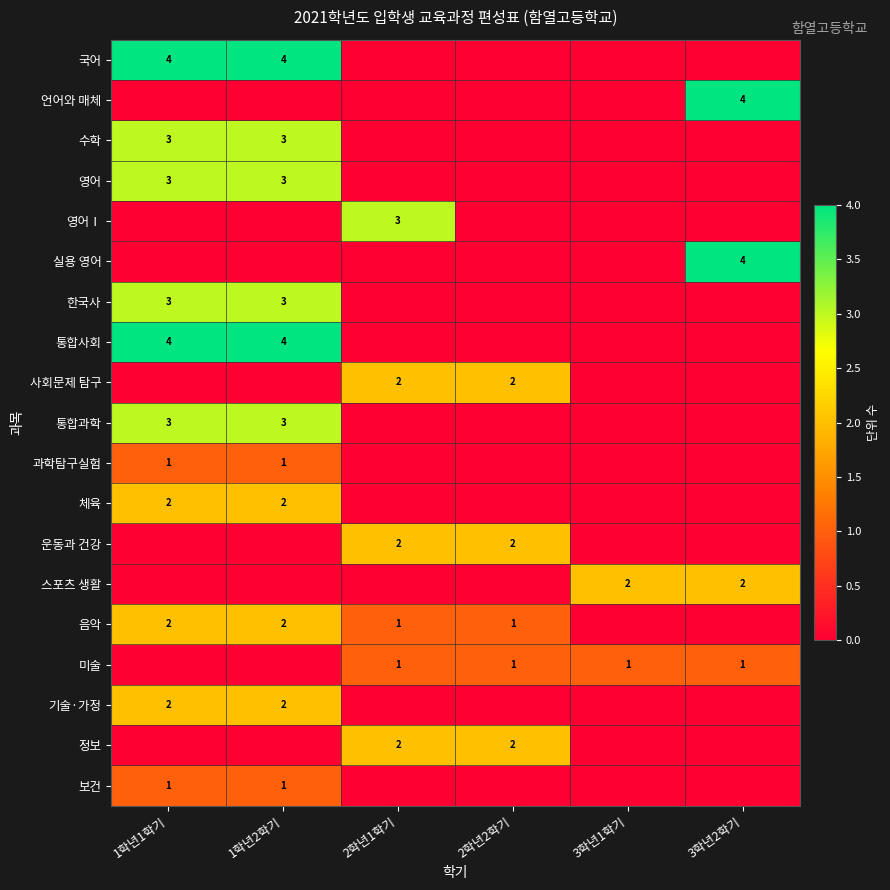

The 국어 series shows 3 at 1학년1학기. True or false?

False